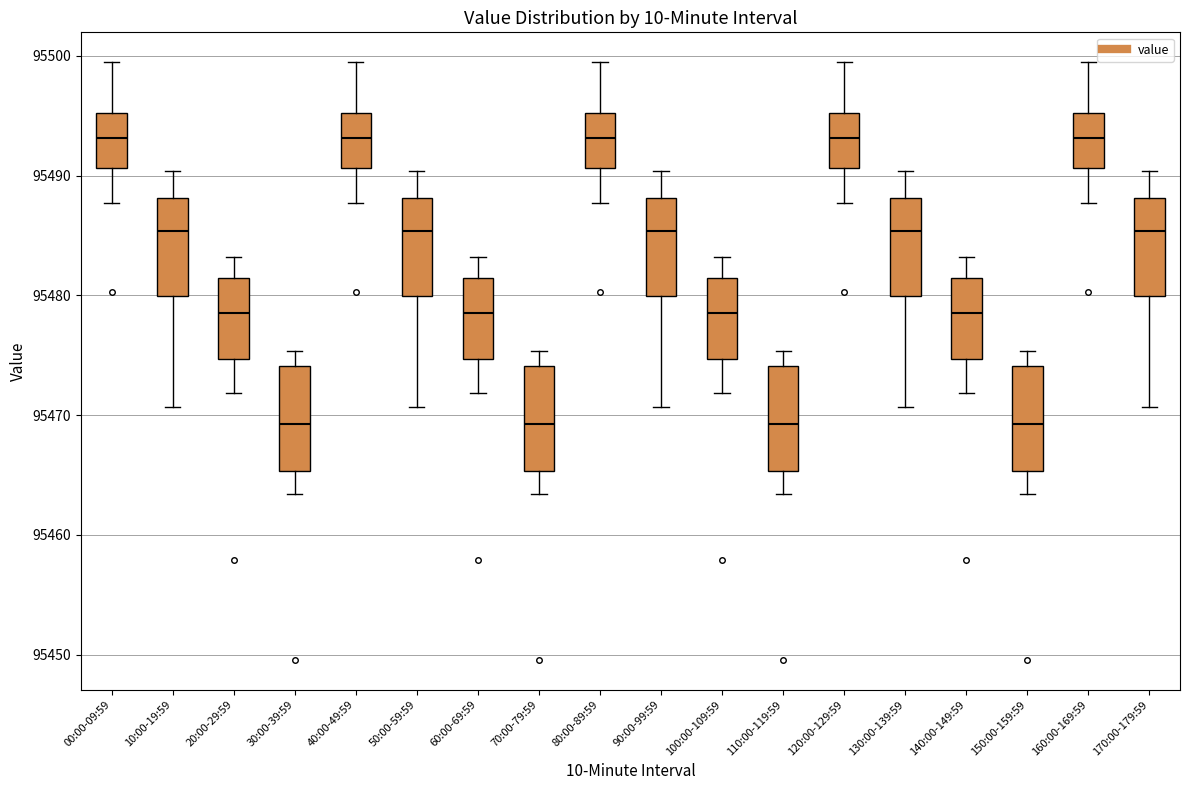

Reading left to right, read every box against the y-axis: the position of its median line, the range the box covers, and the ends of its whiskers. The values are not printed on the chart, so give them approximately, as read against the axis.

00:00-09:59: median 95493, box 95491 to 95495, whiskers 95488 to 95499
10:00-19:59: median 95485, box 95480 to 95488, whiskers 95471 to 95490
20:00-29:59: median 95479, box 95475 to 95481, whiskers 95472 to 95483
30:00-39:59: median 95469, box 95465 to 95474, whiskers 95463 to 95475
40:00-49:59: median 95493, box 95491 to 95495, whiskers 95488 to 95499
50:00-59:59: median 95485, box 95480 to 95488, whiskers 95471 to 95490
60:00-69:59: median 95479, box 95475 to 95481, whiskers 95472 to 95483
70:00-79:59: median 95469, box 95465 to 95474, whiskers 95463 to 95475
80:00-89:59: median 95493, box 95491 to 95495, whiskers 95488 to 95499
90:00-99:59: median 95485, box 95480 to 95488, whiskers 95471 to 95490
100:00-109:59: median 95479, box 95475 to 95481, whiskers 95472 to 95483
110:00-119:59: median 95469, box 95465 to 95474, whiskers 95463 to 95475
120:00-129:59: median 95493, box 95491 to 95495, whiskers 95488 to 95499
130:00-139:59: median 95485, box 95480 to 95488, whiskers 95471 to 95490
140:00-149:59: median 95479, box 95475 to 95481, whiskers 95472 to 95483
150:00-159:59: median 95469, box 95465 to 95474, whiskers 95463 to 95475
160:00-169:59: median 95493, box 95491 to 95495, whiskers 95488 to 95499
170:00-179:59: median 95485, box 95480 to 95488, whiskers 95471 to 95490